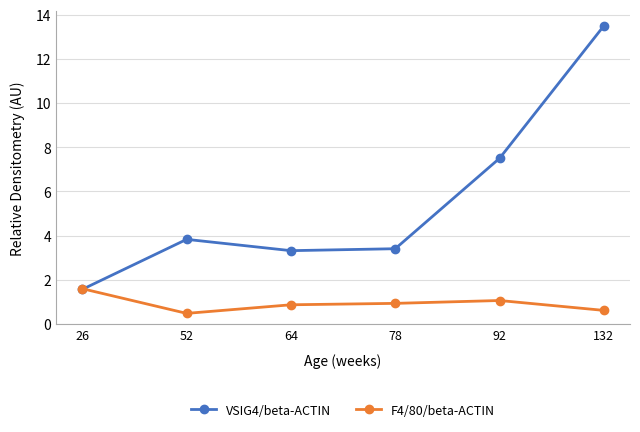

After their last crossing, which series has the higher values: VSIG4/beta-ACTIN or F4/80/beta-ACTIN?

VSIG4/beta-ACTIN